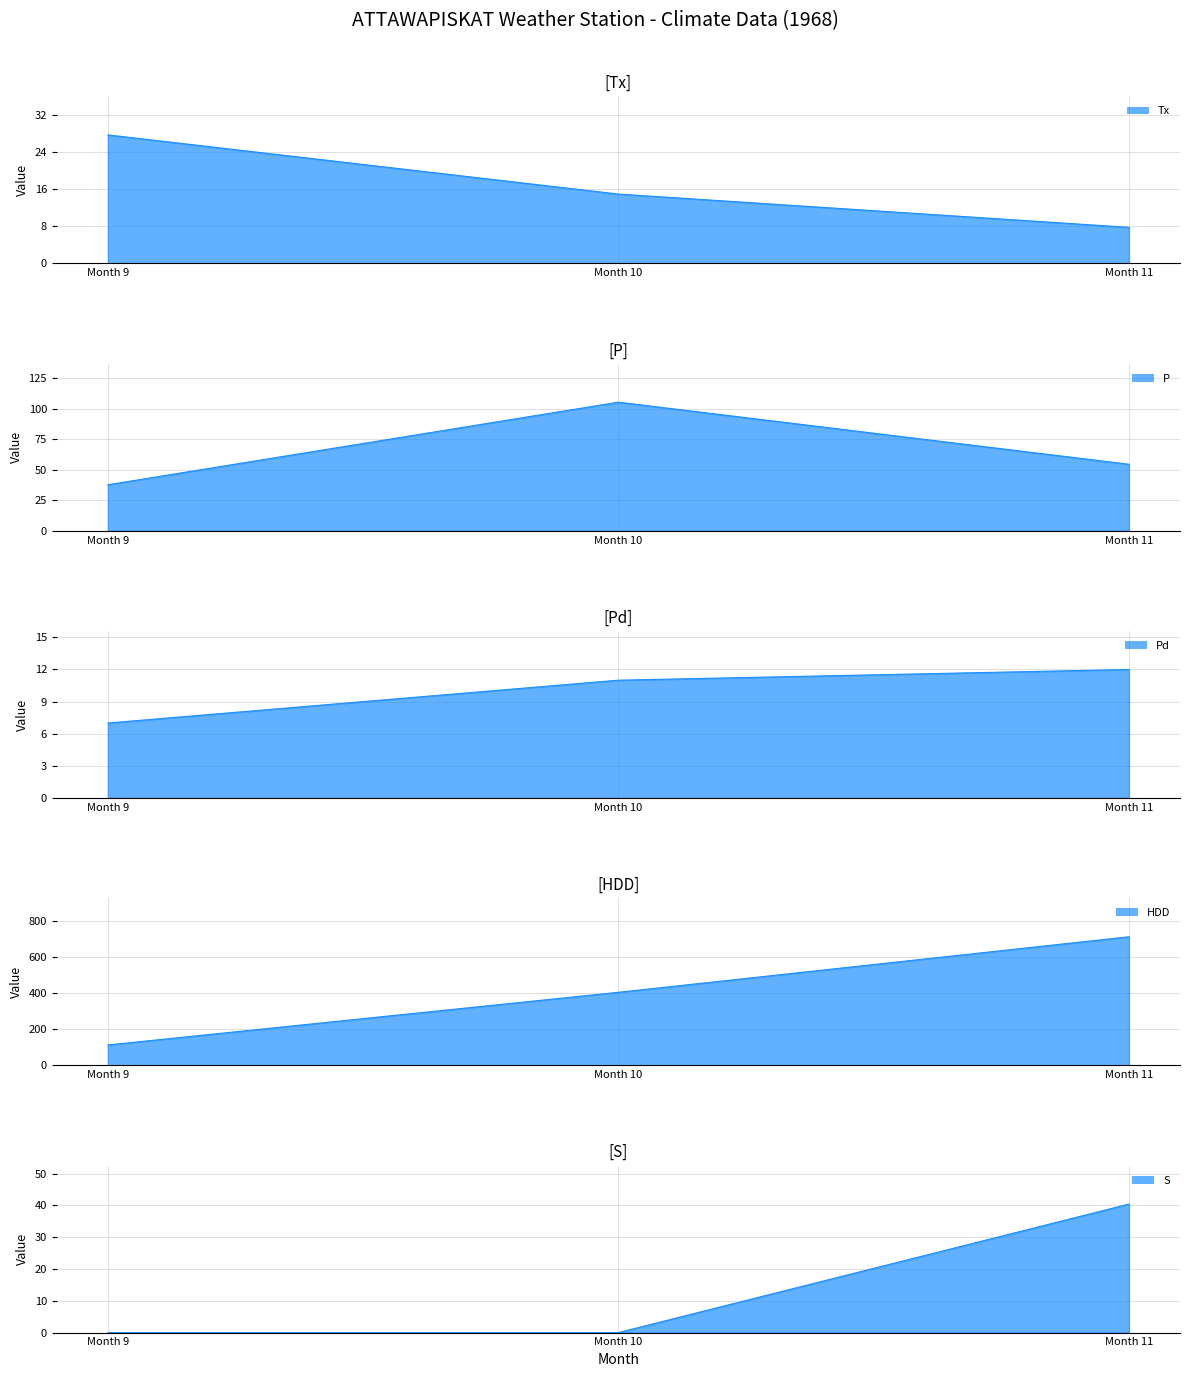

Where does the Tx series first go above 15?

Month 9